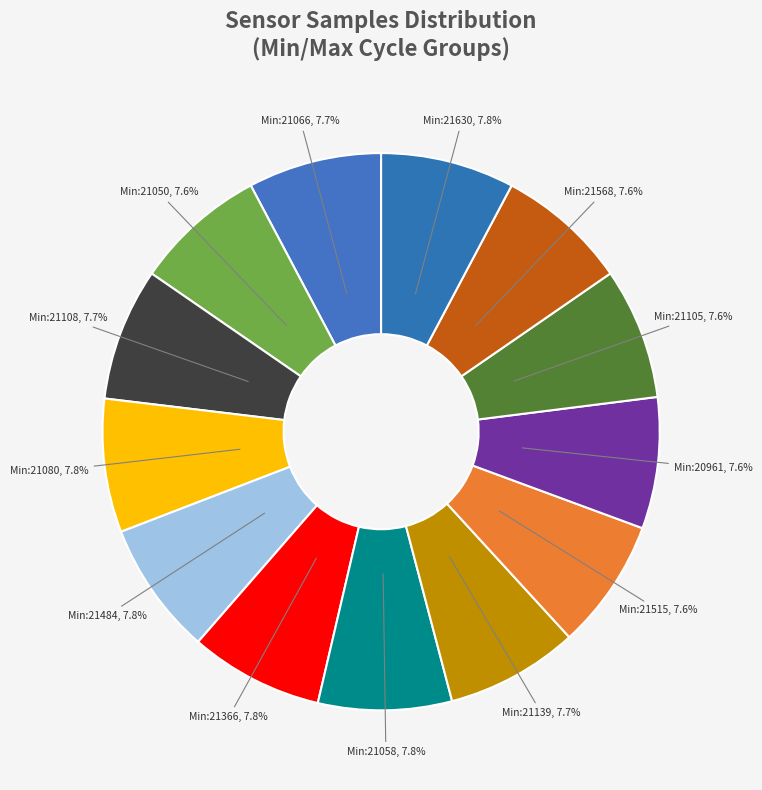

Approximately how many times larger is the value at Min:21058, 7.8% compared to Min:21080, 7.8%?

1.0